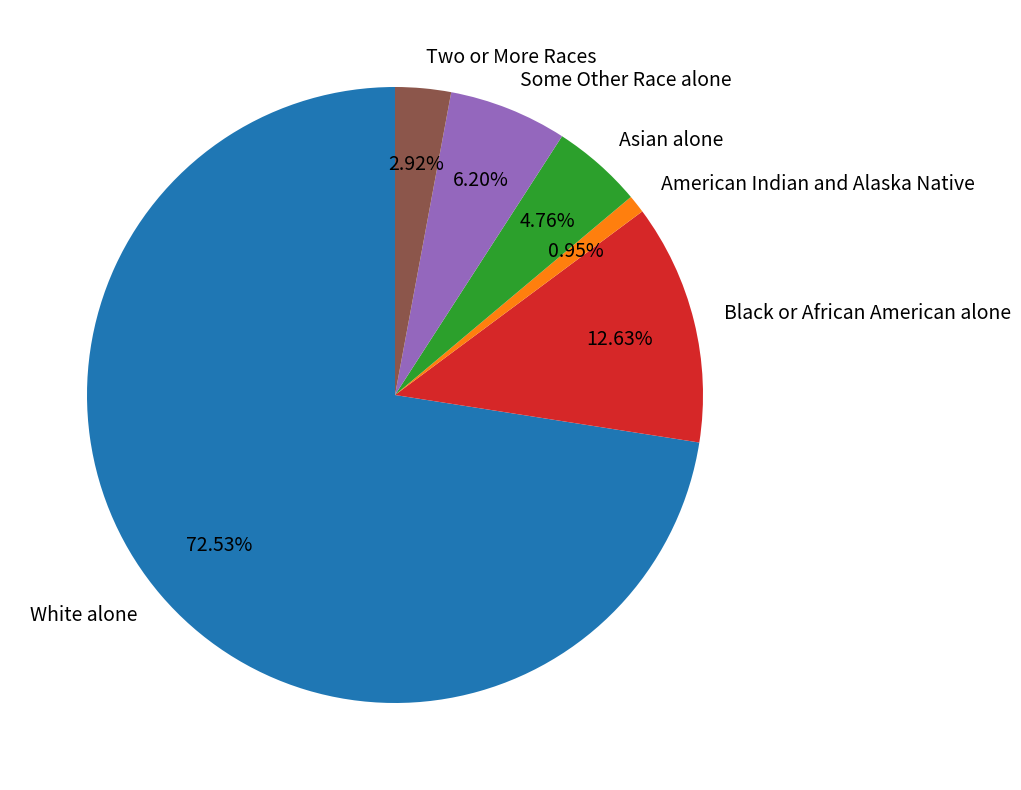

What is the smallest slice in the pie chart?

American Indian and Alaska Native